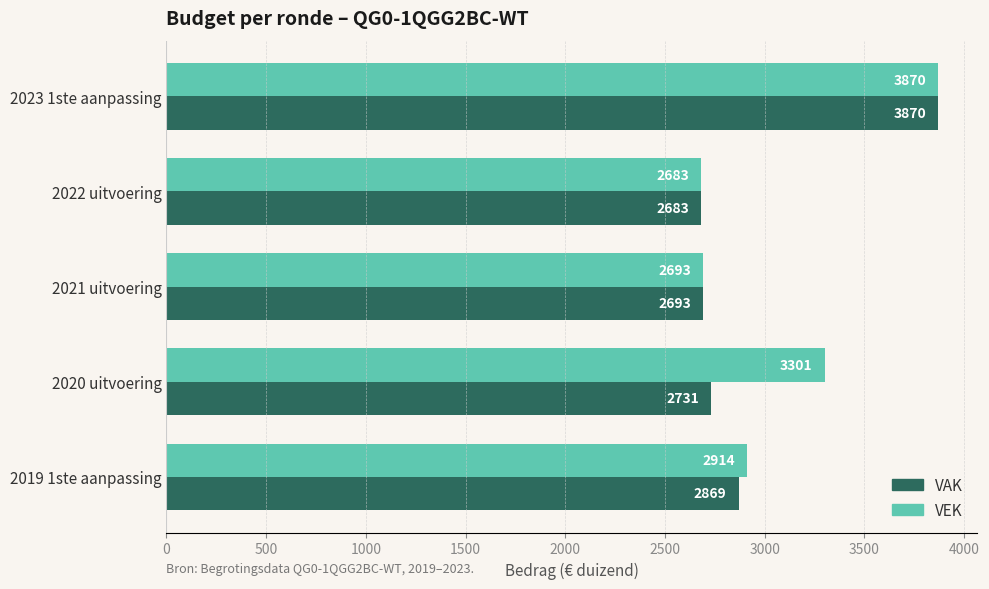

Which category has the lowest value across all series?

2022 uitvoering